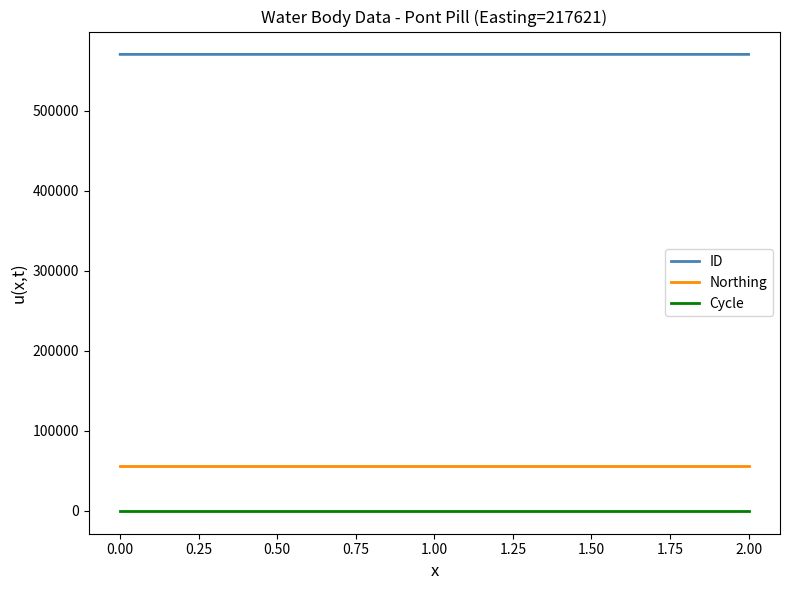

Rank the series at 2.00 from highest to lowest value.

ID, Northing, Cycle